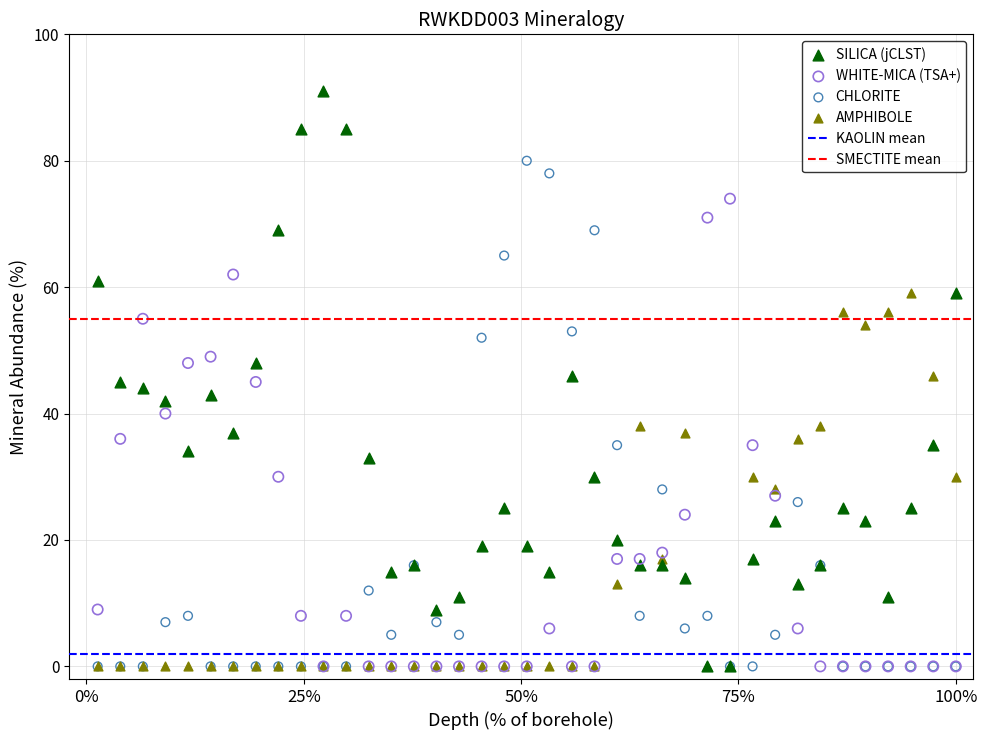

Which series has the largest Y range (max minus min)?

SILICA (jCLST)